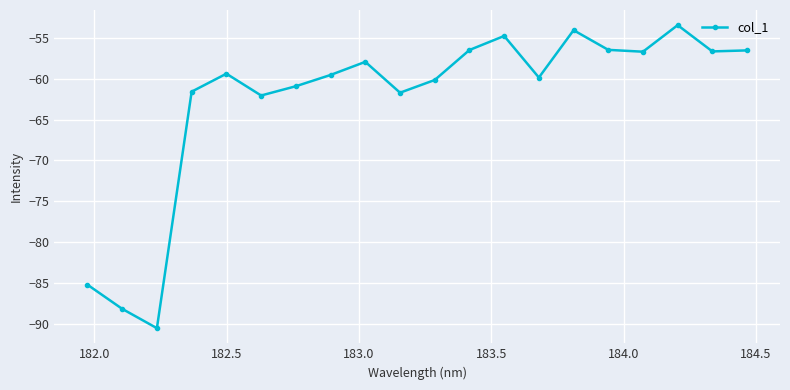

What is the greatest value displayed?

-53.4